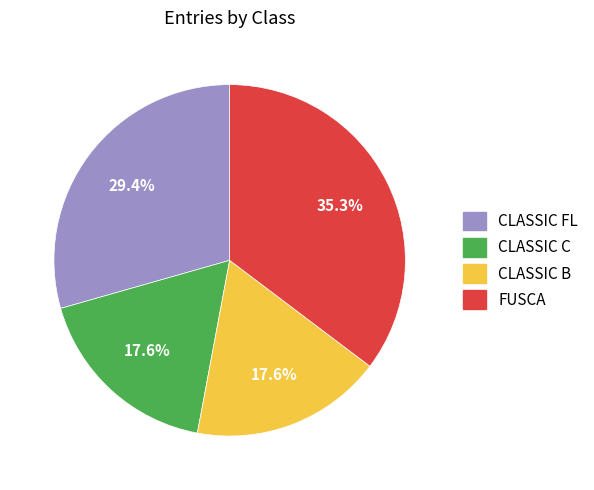

Is CLASSIC B the majority of the pie?

No